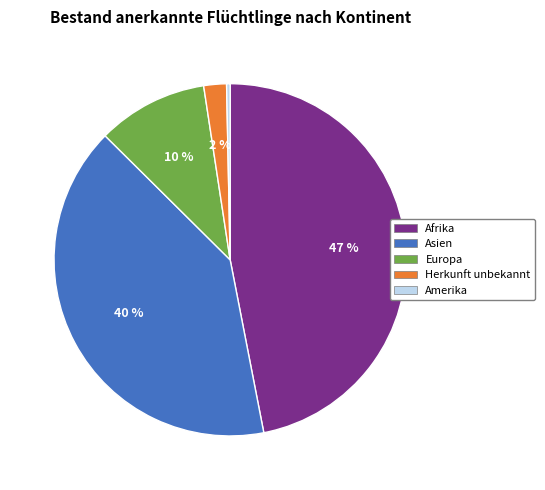

To the nearest percent, what is the average slice percentage?

20%